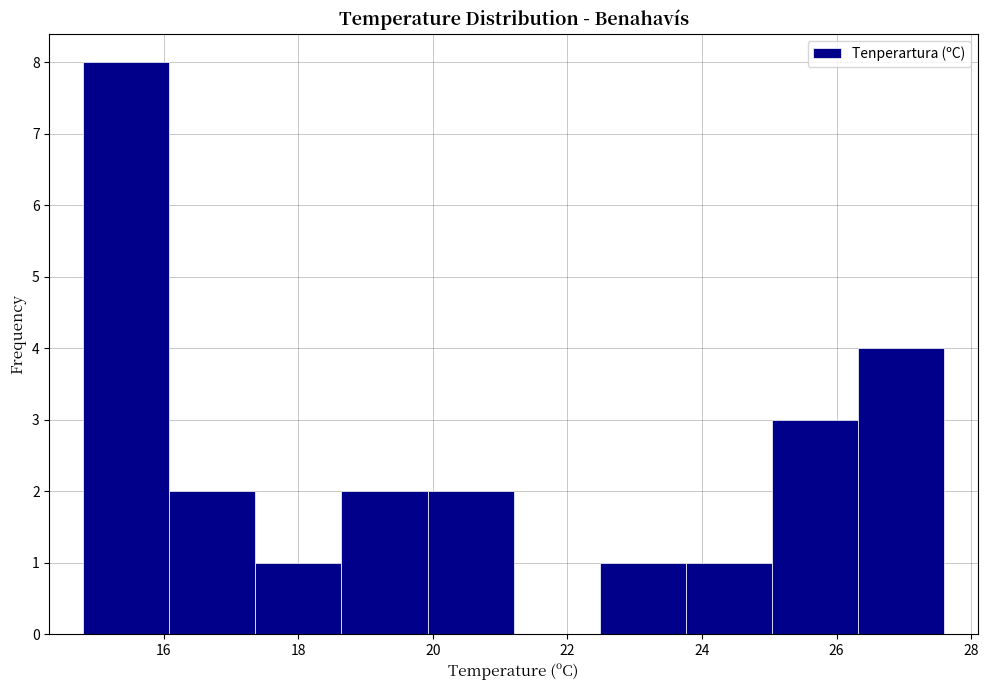

Reading left to right, transcribe this chart: for each bar, give the range it covers on the x-axis and its height. Neither the bar edges nor the heights are printed on the chart, so give them approximately, as read against the axes.

14.80 to 16.08: 8
16.08 to 17.36: 2
17.36 to 18.64: 1
18.64 to 19.92: 2
19.92 to 21.20: 2
21.20 to 22.48: 0
22.48 to 23.76: 1
23.76 to 25.04: 1
25.04 to 26.32: 3
26.32 to 27.60: 4